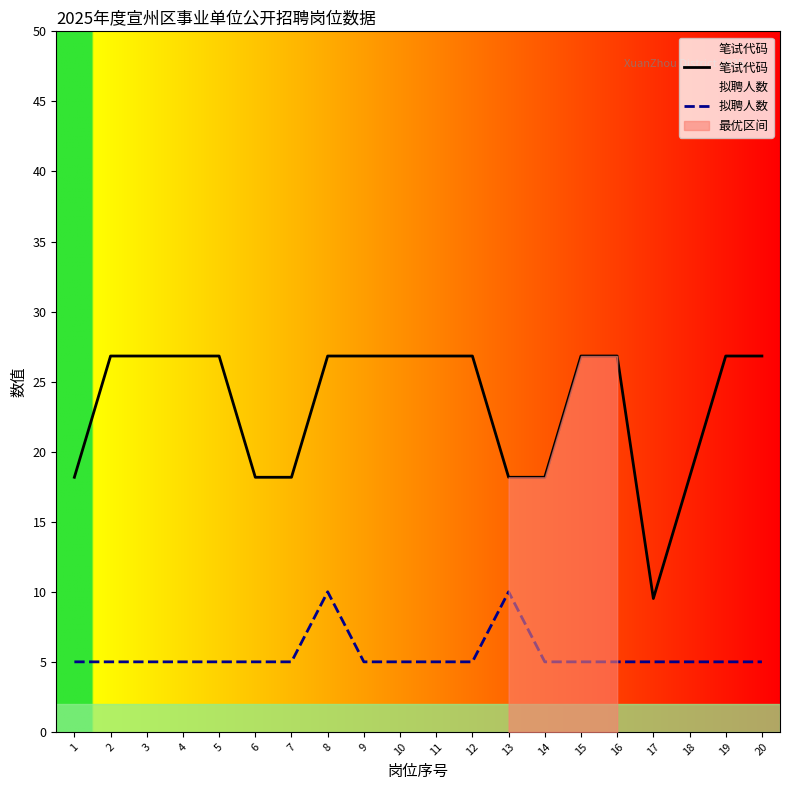

Rank the series by their average value, from lowest to highest.

拟聘人数, 笔试代码